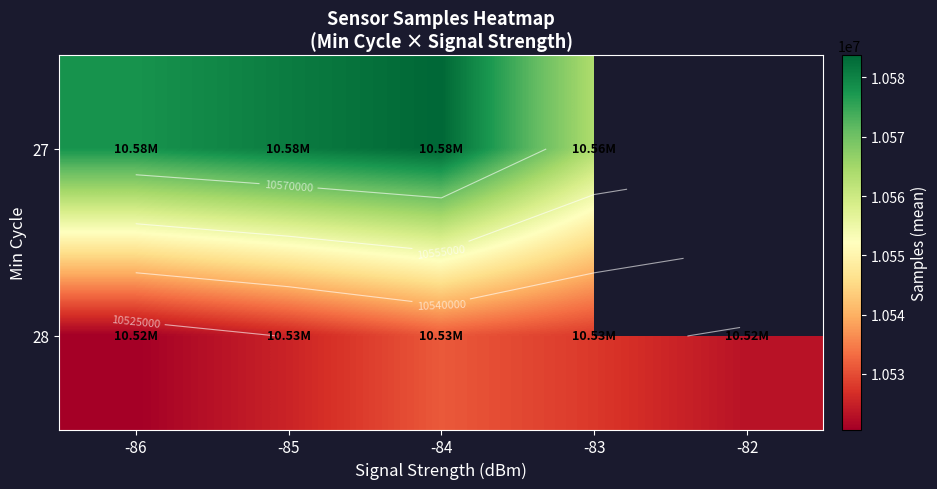

List the series in order of their peak value, highest first.

27, 28